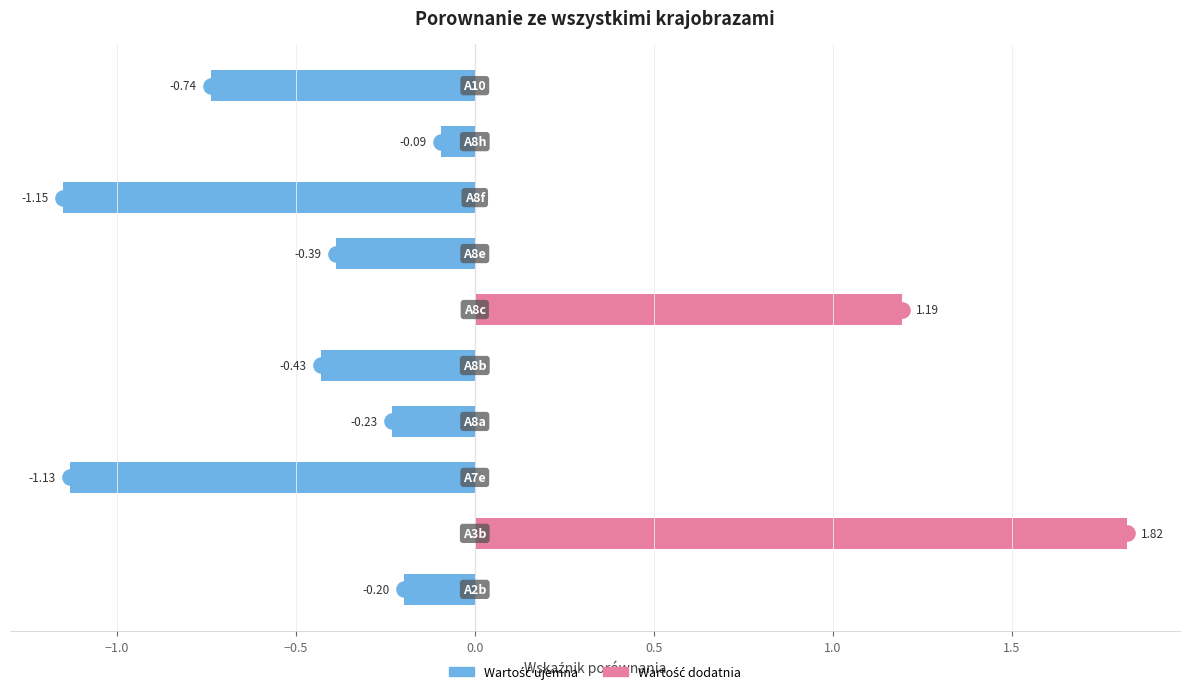

Is the value of Negative at 0.5 greater than the value of Positive at 8?

No